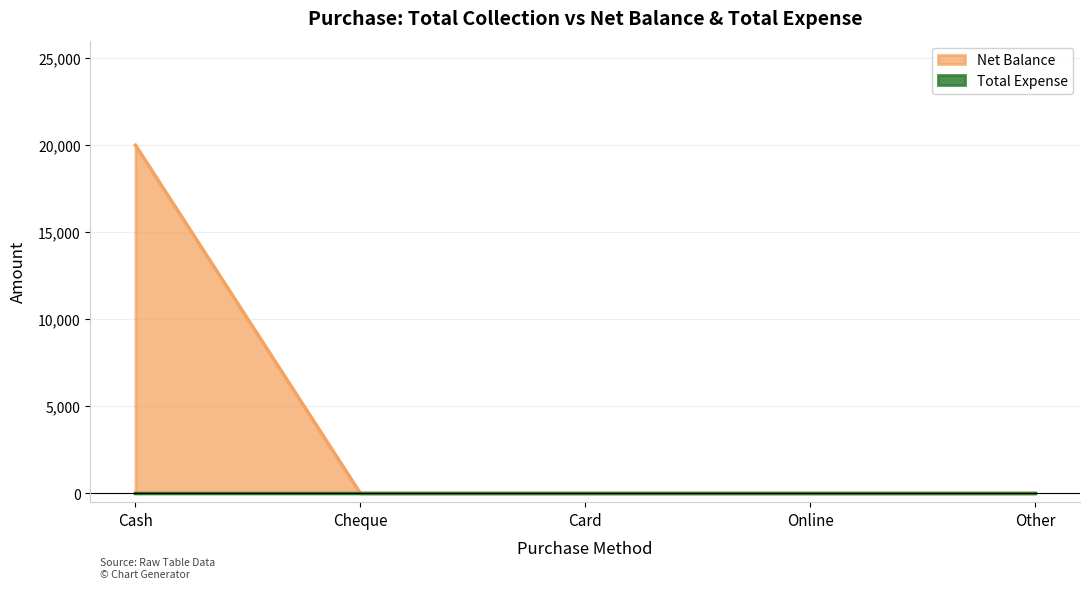

True or false: the data shows -11599 at Cheque.

False